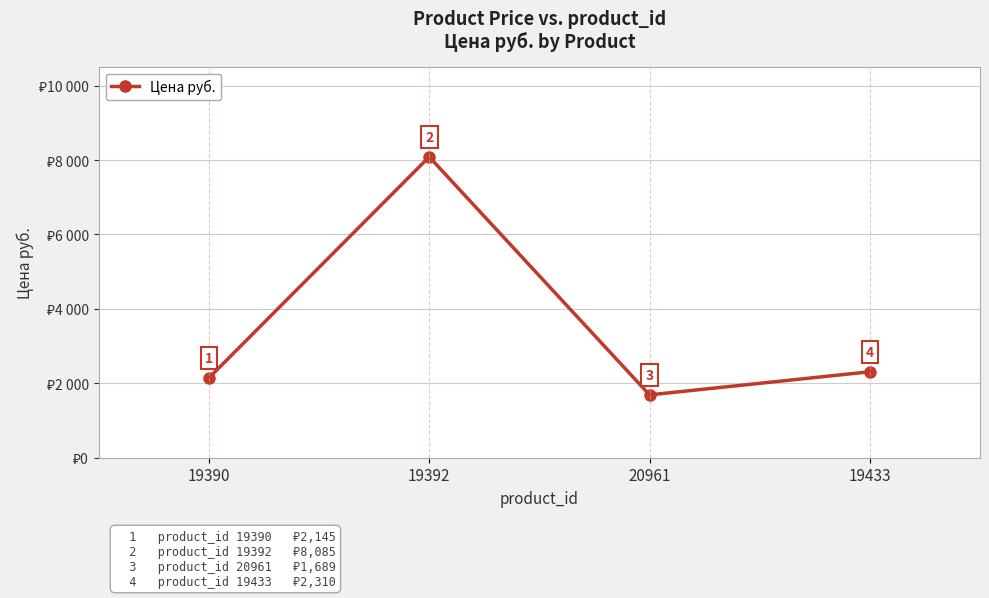

Does the chart have visible grid lines?

Yes